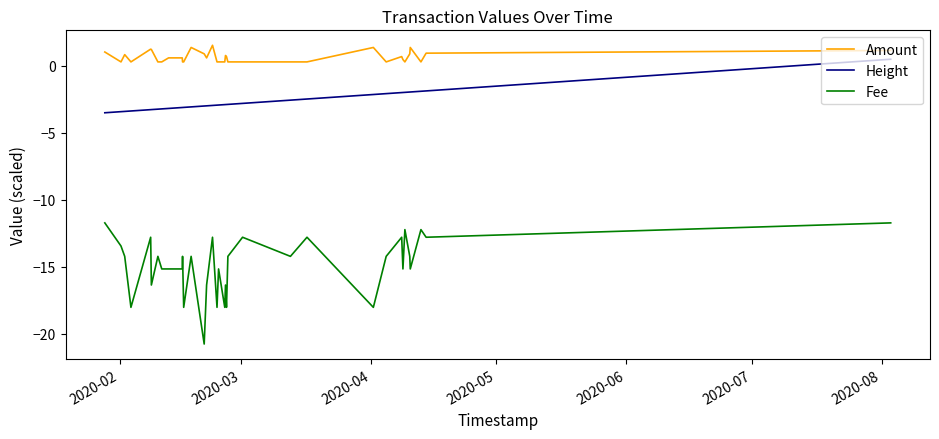

Which series has the largest total across all categories?

Amount